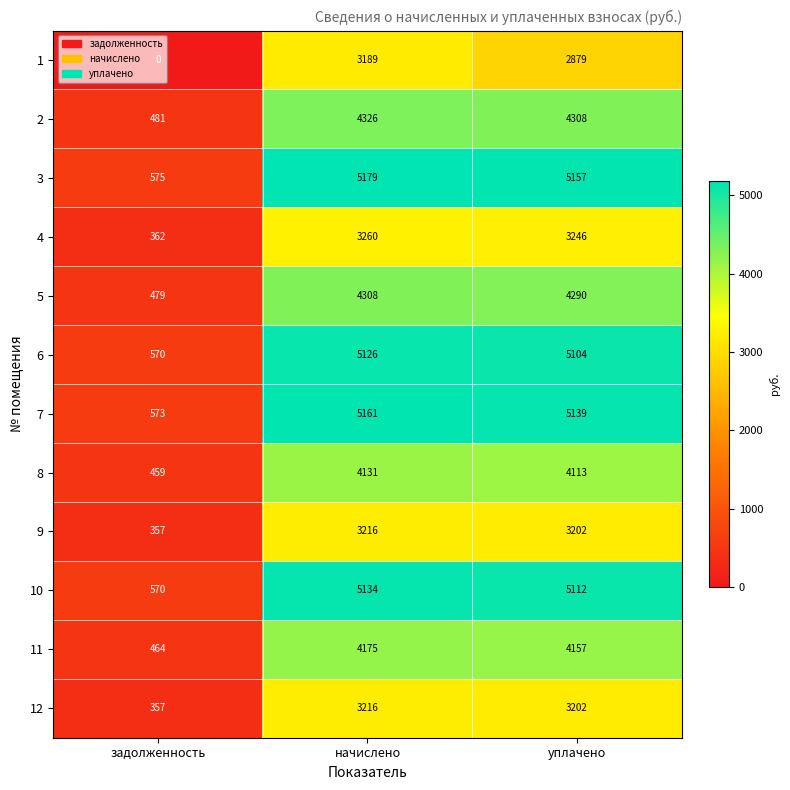

Which series has the largest total across all categories?

3